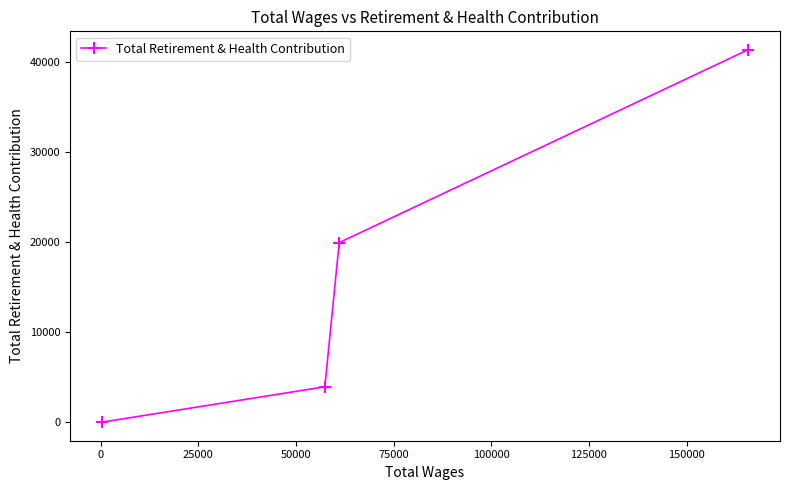

What is the maximum value shown in the chart?

41295